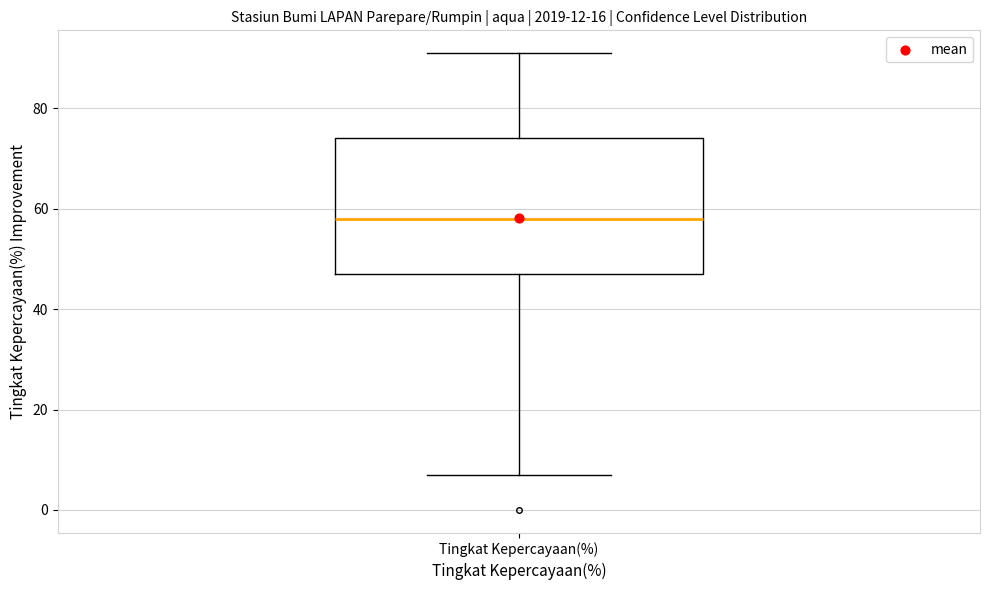

Read this box plot against the y-axis: the position of the median line, the range covered by the box, and the ends of both whiskers. The values are not printed on the chart, so give them approximately, as read against the axis.

median 58, box 48 to 74, whiskers 8 to 92